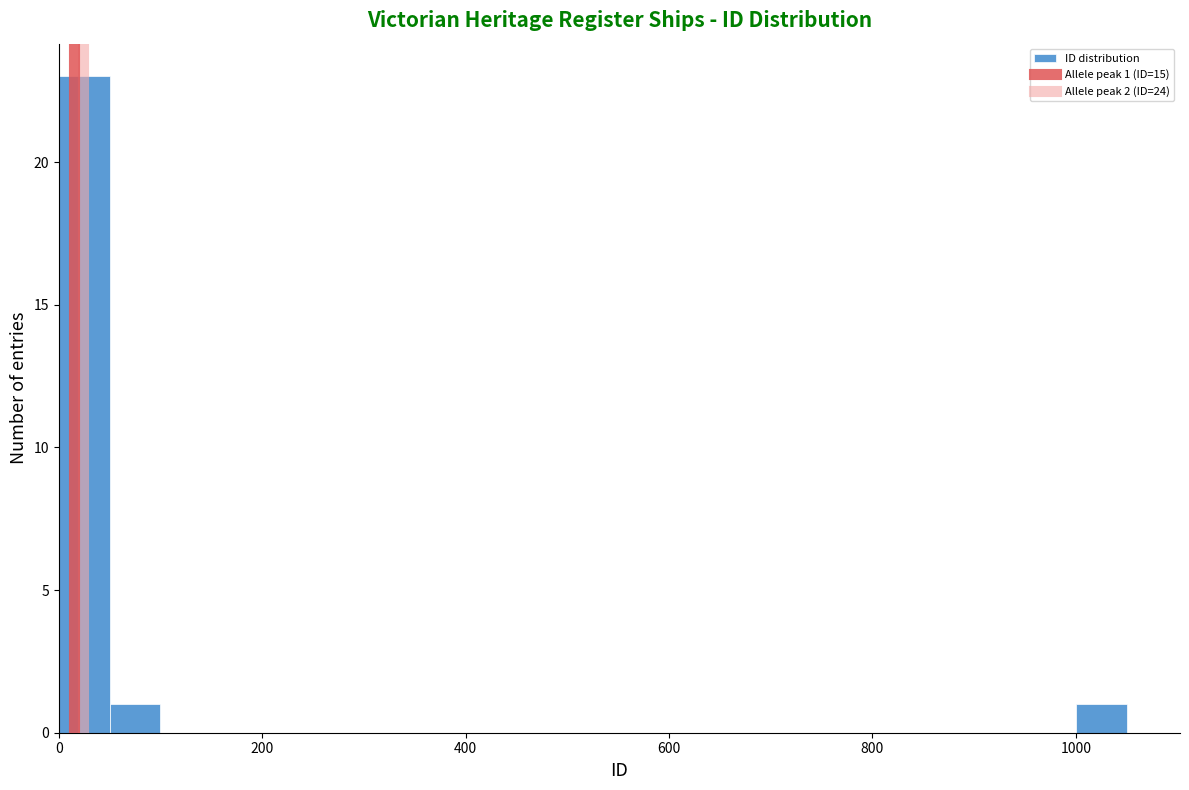

Around what value on the x-axis is the tallest bar? Give the approximate position of its centre, as read against the axis.

20